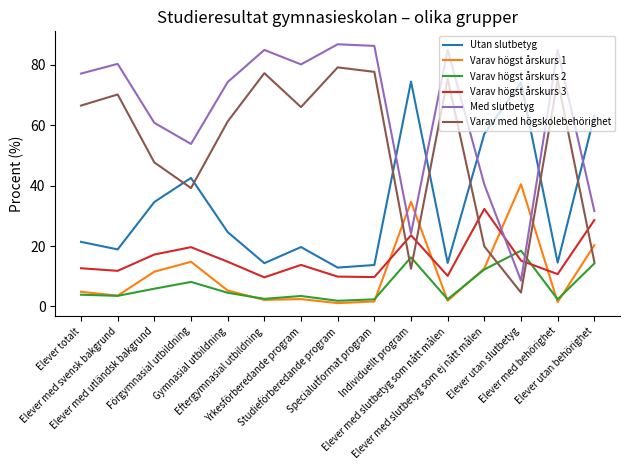

What is the lowest value of the Varav högst årskurs 2 series?

1.9